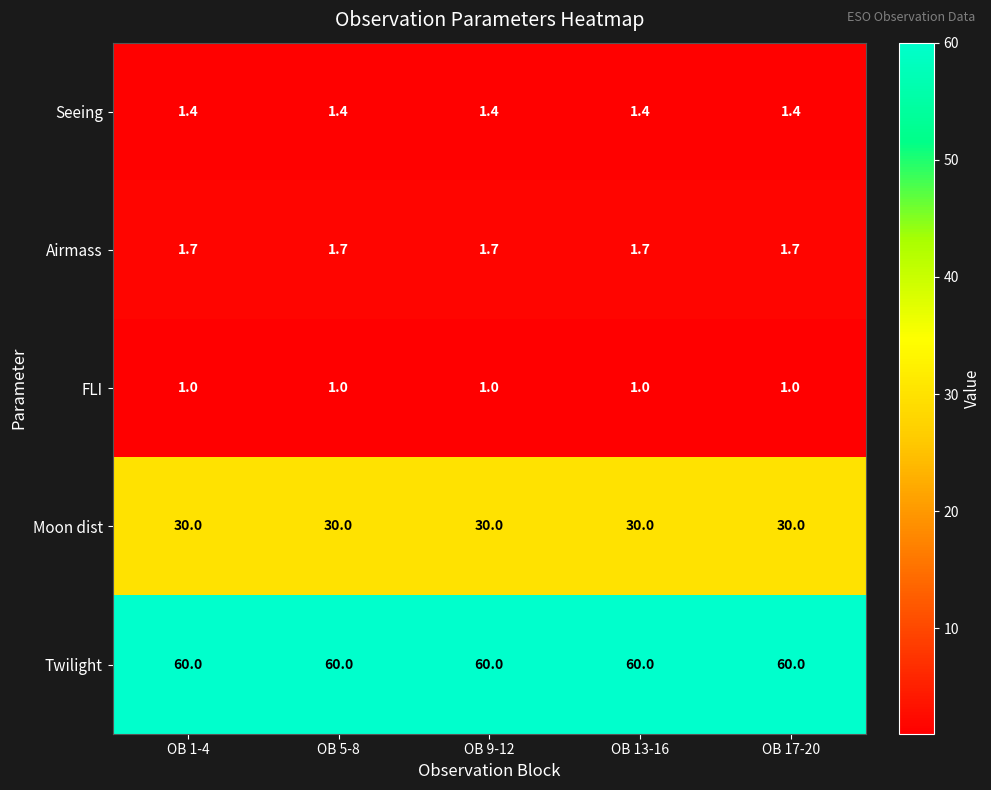

What is the average value of the Seeing series?

1.4